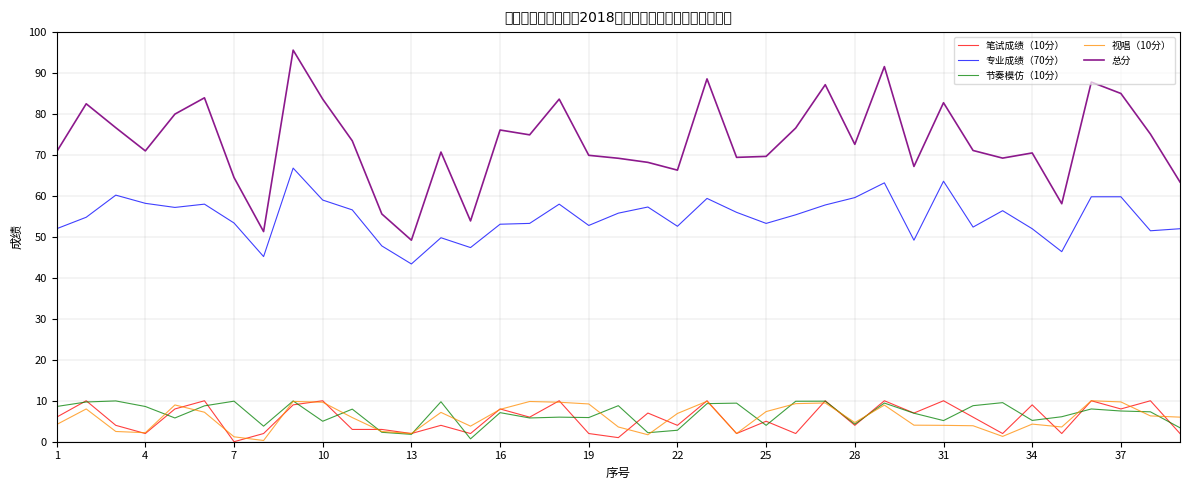

Which series has the widest spread of values?

总分